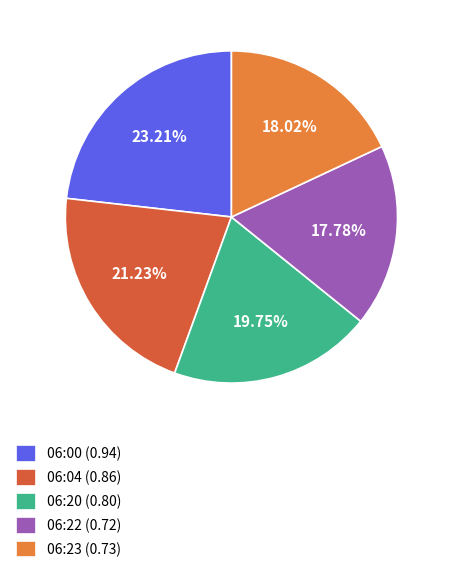

How many segments does this pie chart have?

5